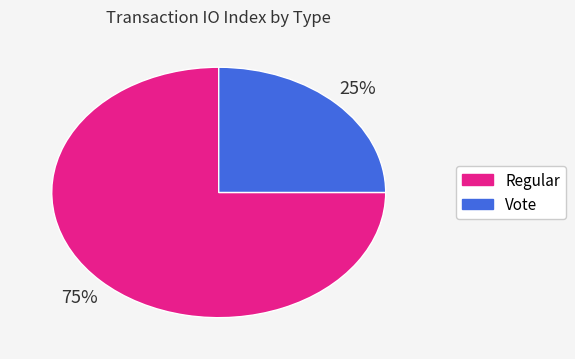

The Vote slice represents 34% of the pie. True or false?

False